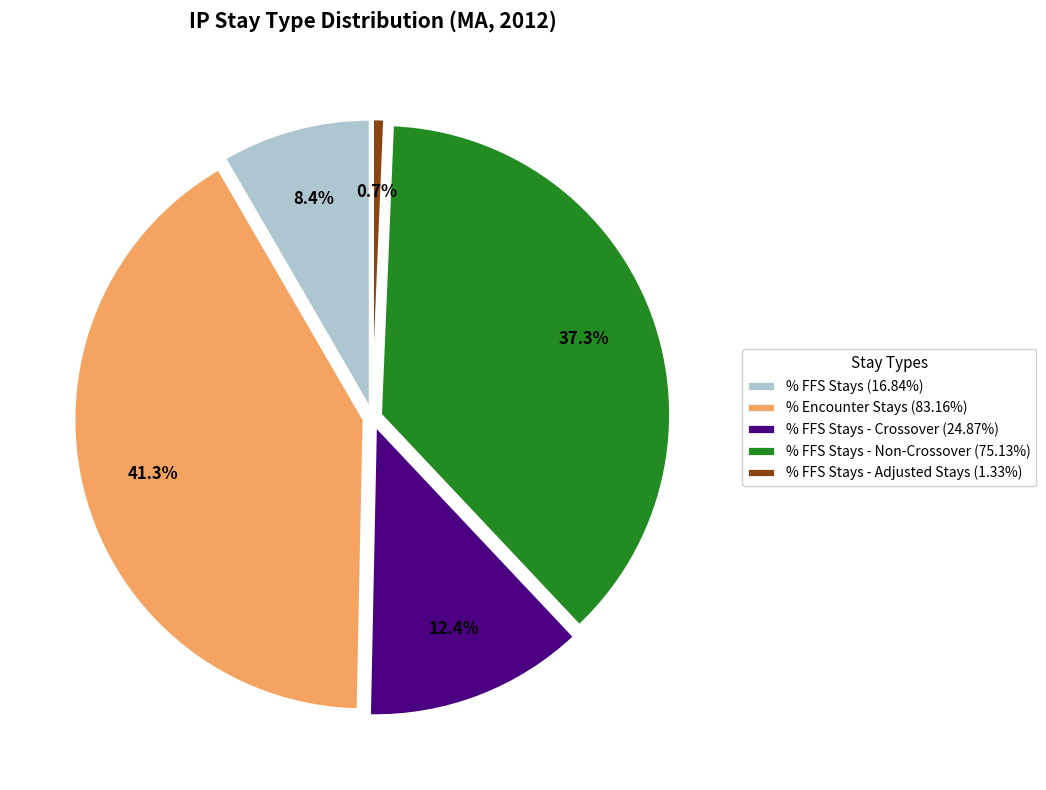

What is the ratio of the value at % Encounter Stays (83.16%) to the value at % FFS Stays - Crossover (24.87%)?

3.3